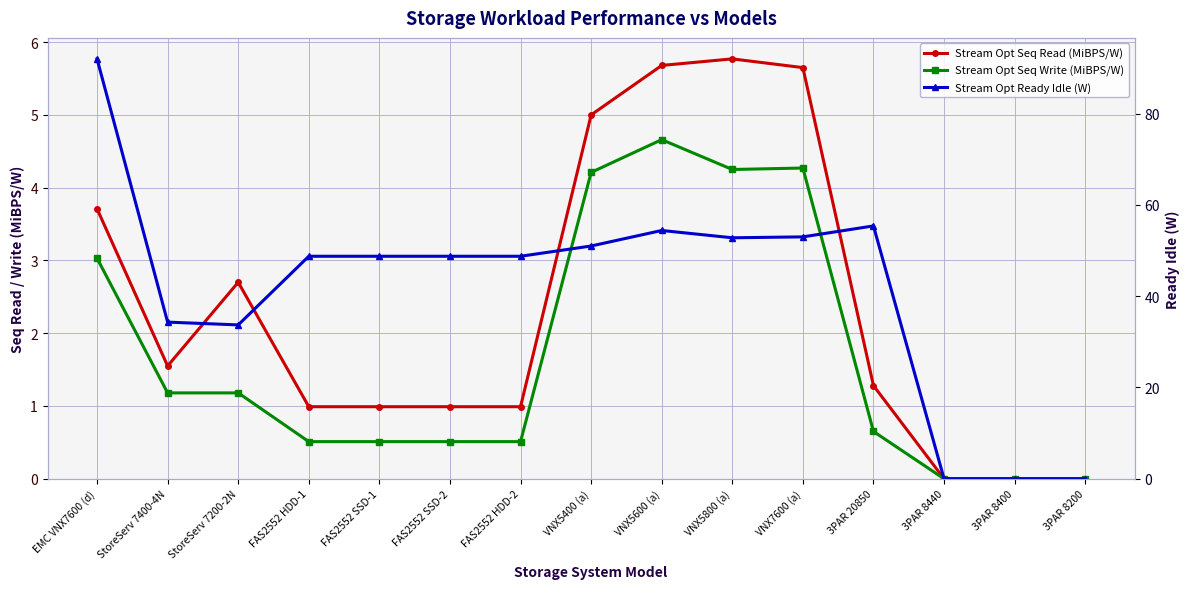

The Stream Opt Ready Idle (W) series shows 15.7 at StoreServ 7200-2N. True or false?

False